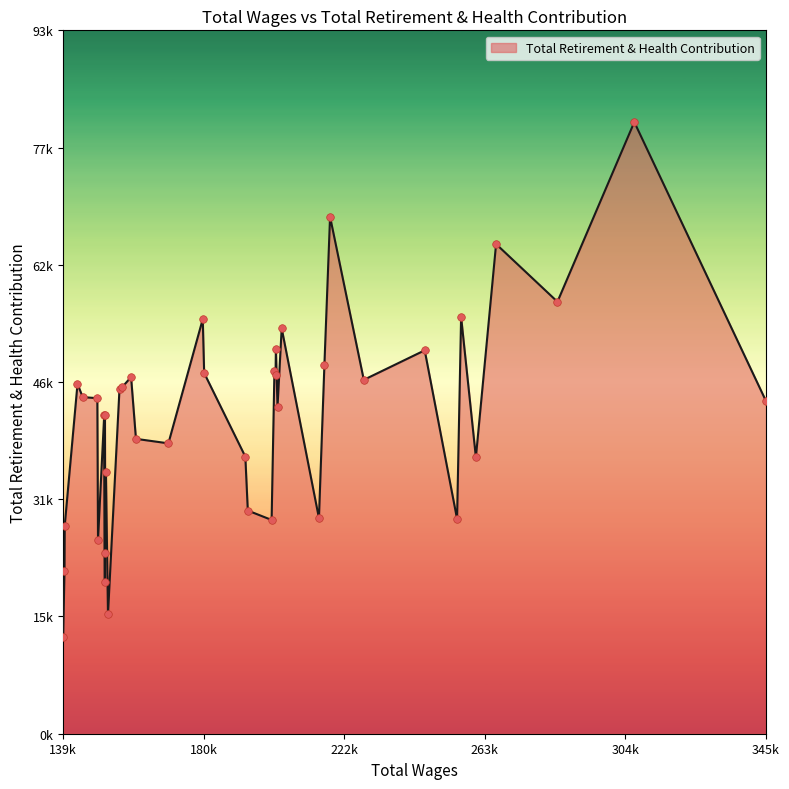

Does the chart have visible grid lines?

No